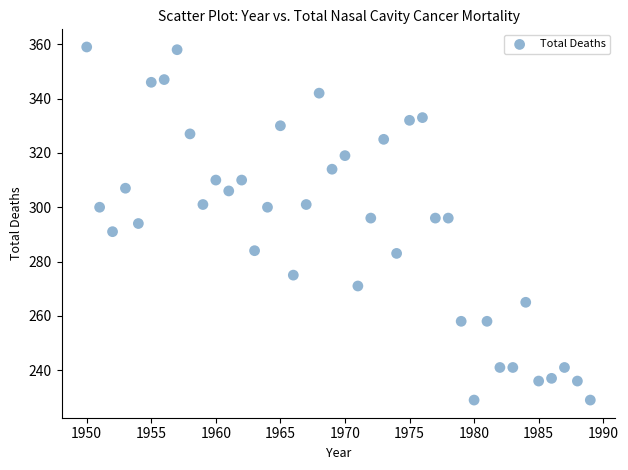

What is the range of X values (max minus min)?

39